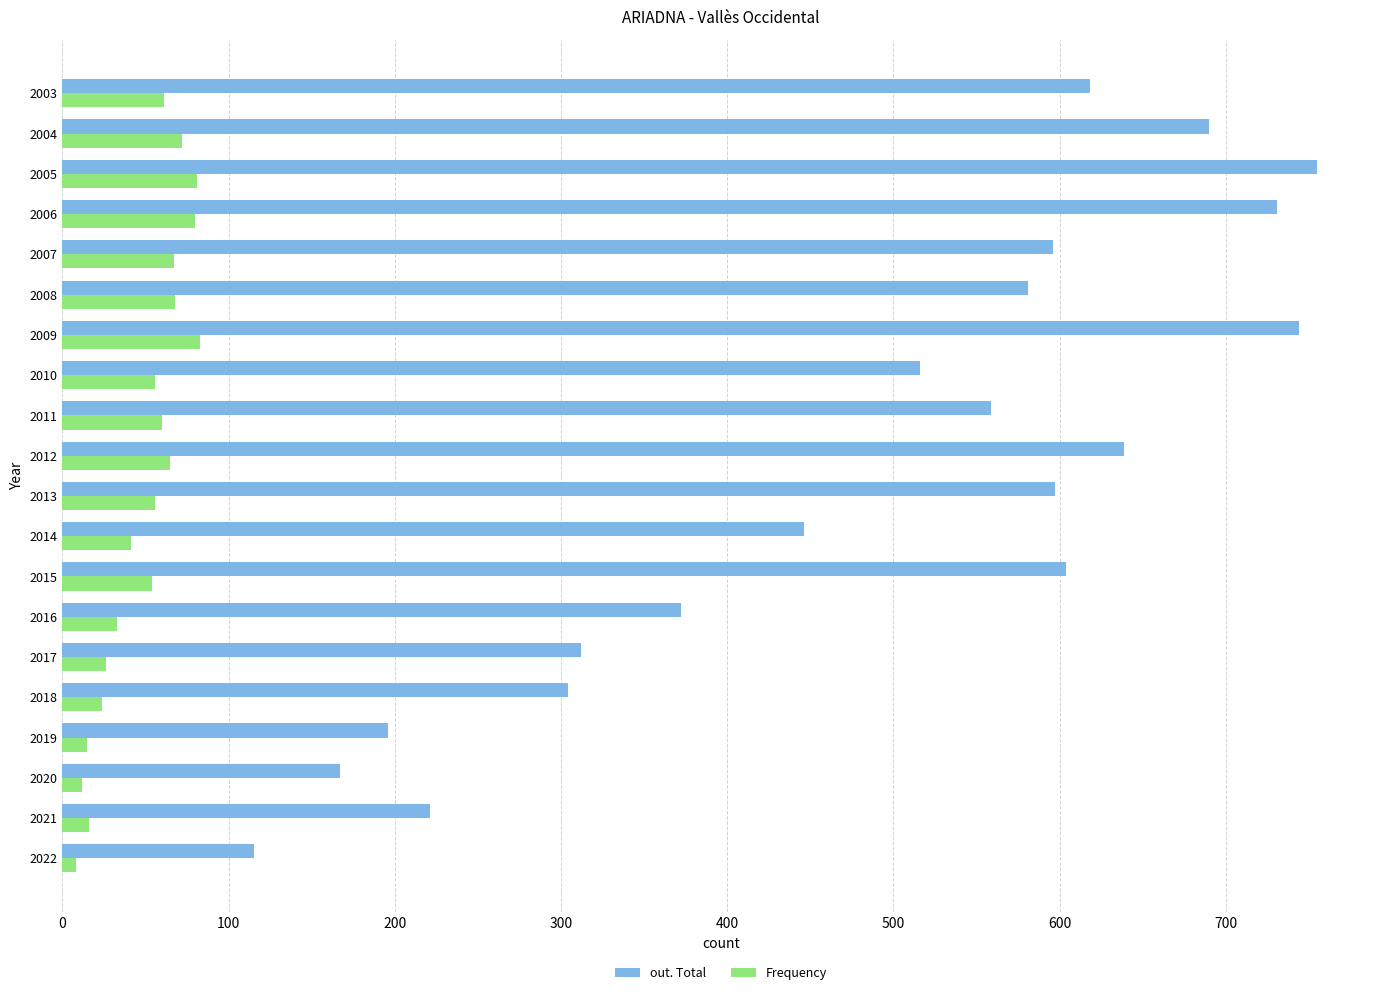

Count the number of data series in this chart.

2